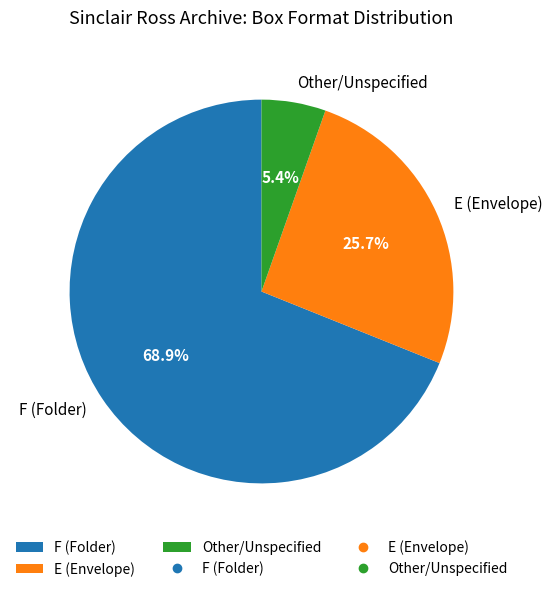

Which slice is the largest?

F